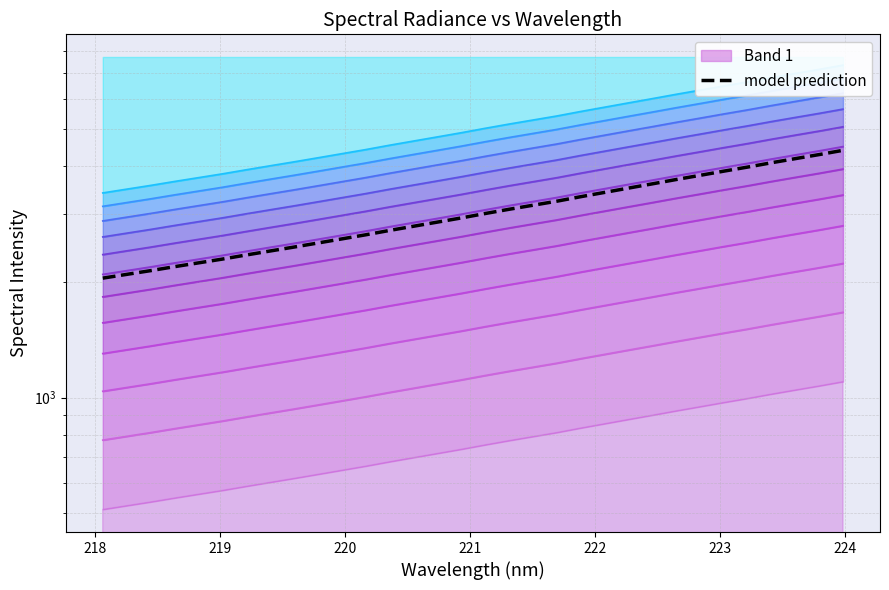

How many data points are above 3014?

16